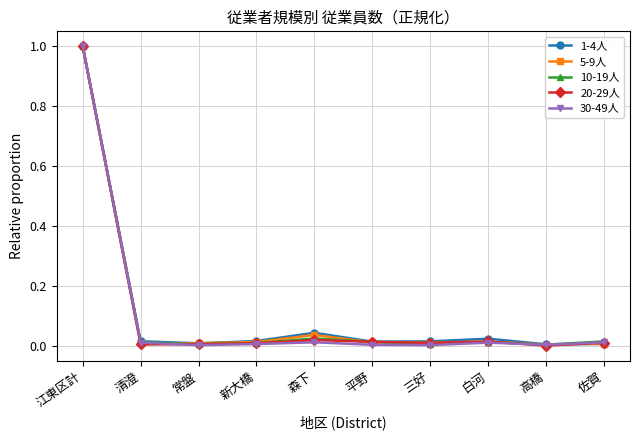

True or false: 10-19人 has a value of 0.0 at 三好.

True